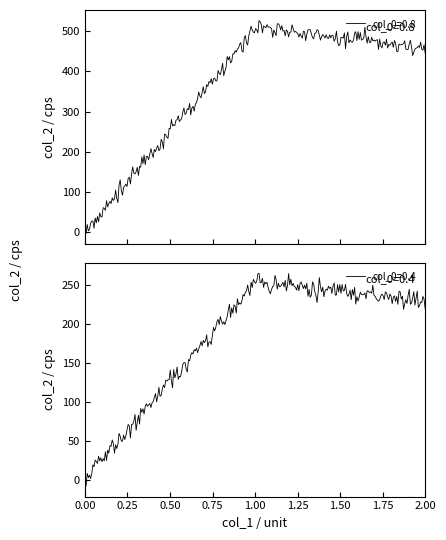

What is the label of the 3rd point from the left?

0.5